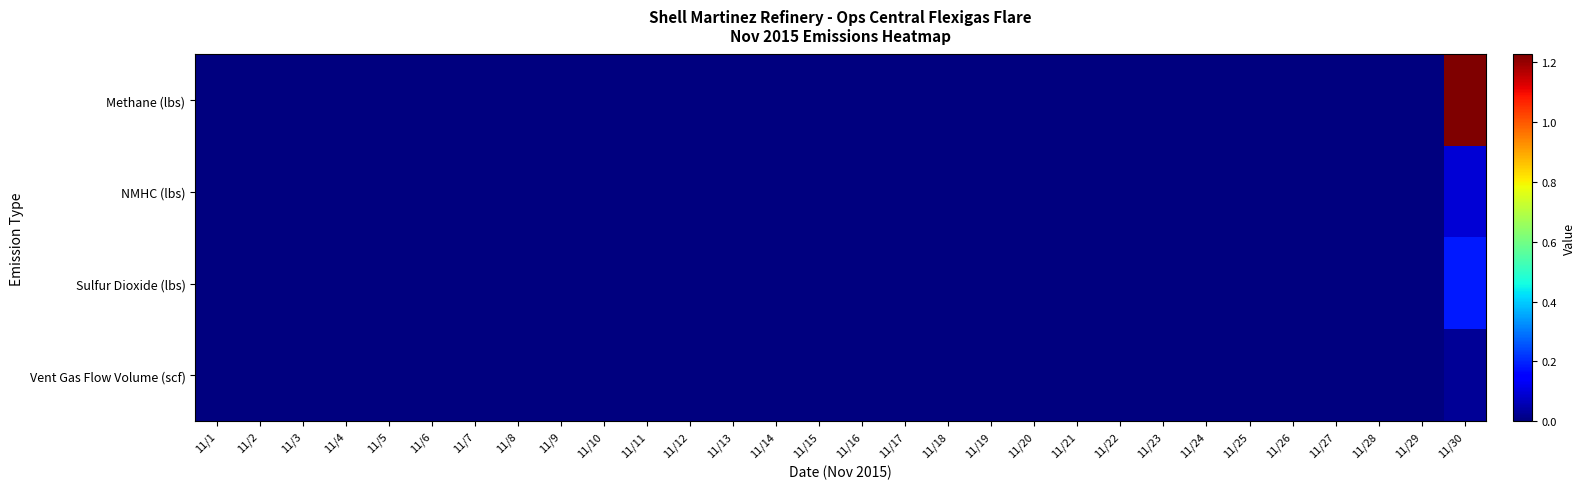

Which series has the widest spread of values?

Methane (lbs)